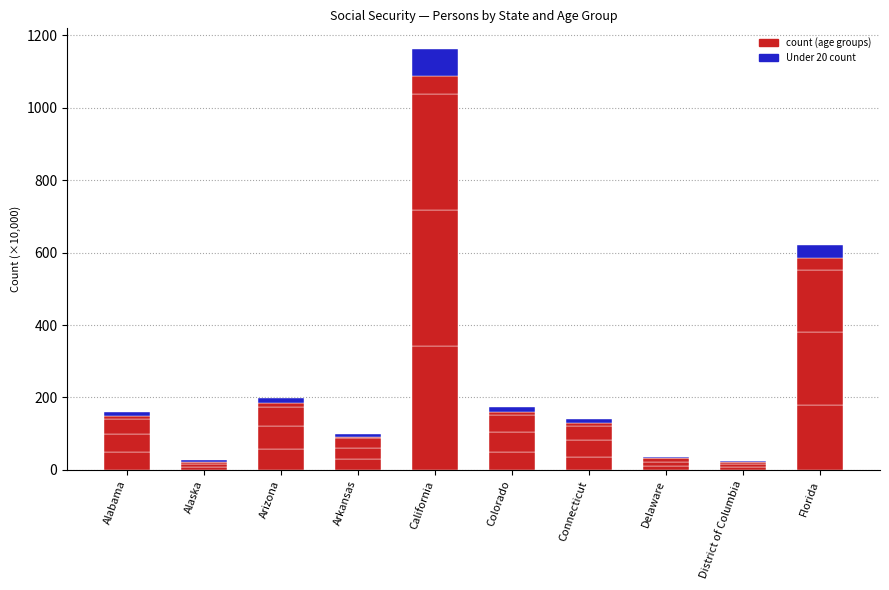

Where is the data nearest to the value 37?

Florida